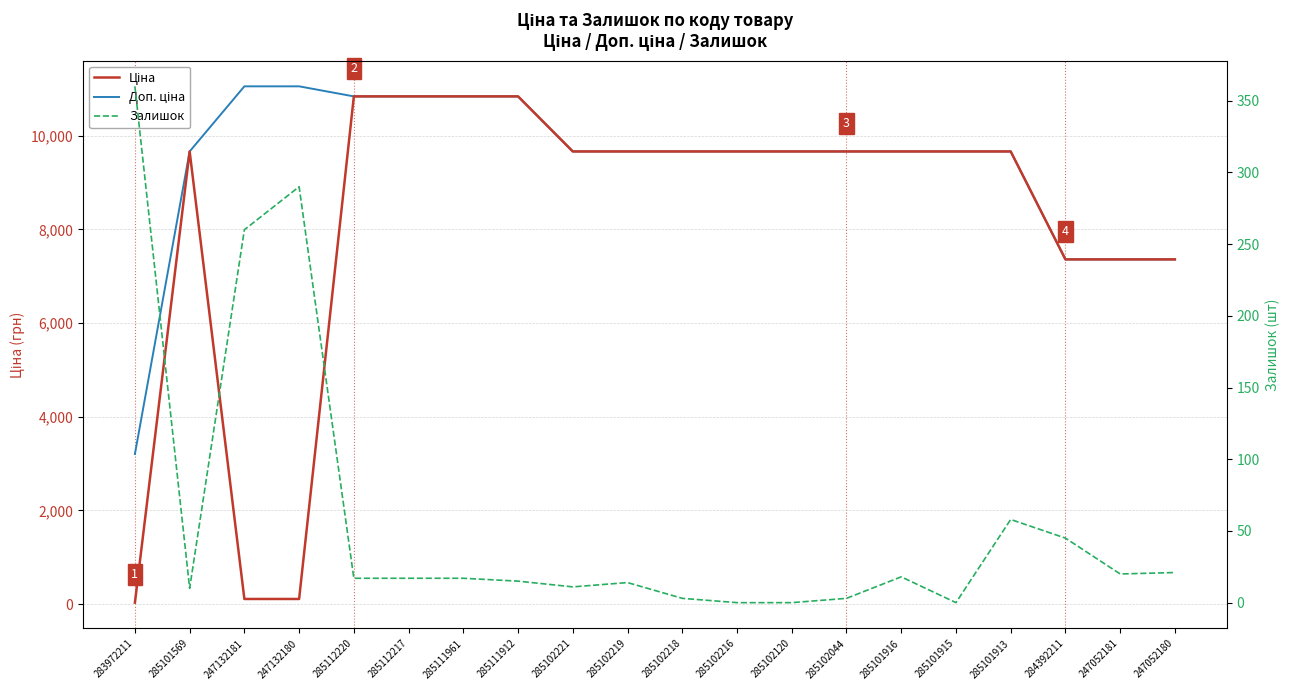

Is the value of Залишок at 285112220 greater than the value of Доп. ціна at 285102044?

No